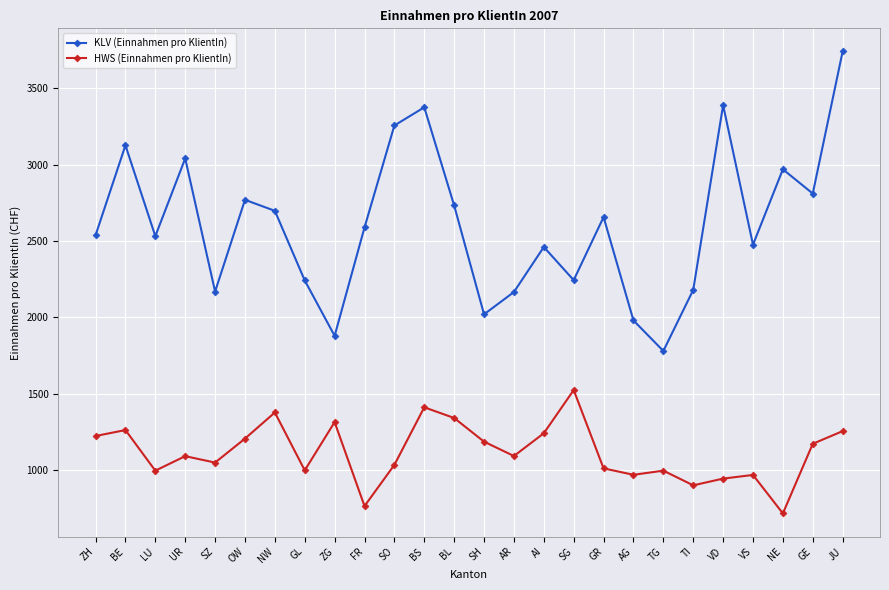

What is the sum of all KLV (Einnahmen pro KlientIn) values?

67828